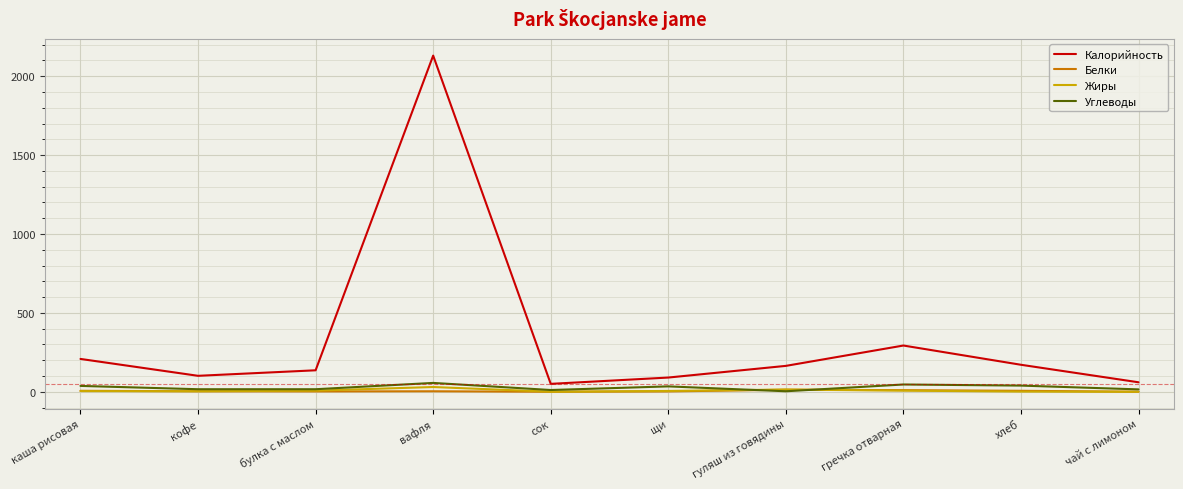

Which series has the largest range (max minus min)?

Калорийность